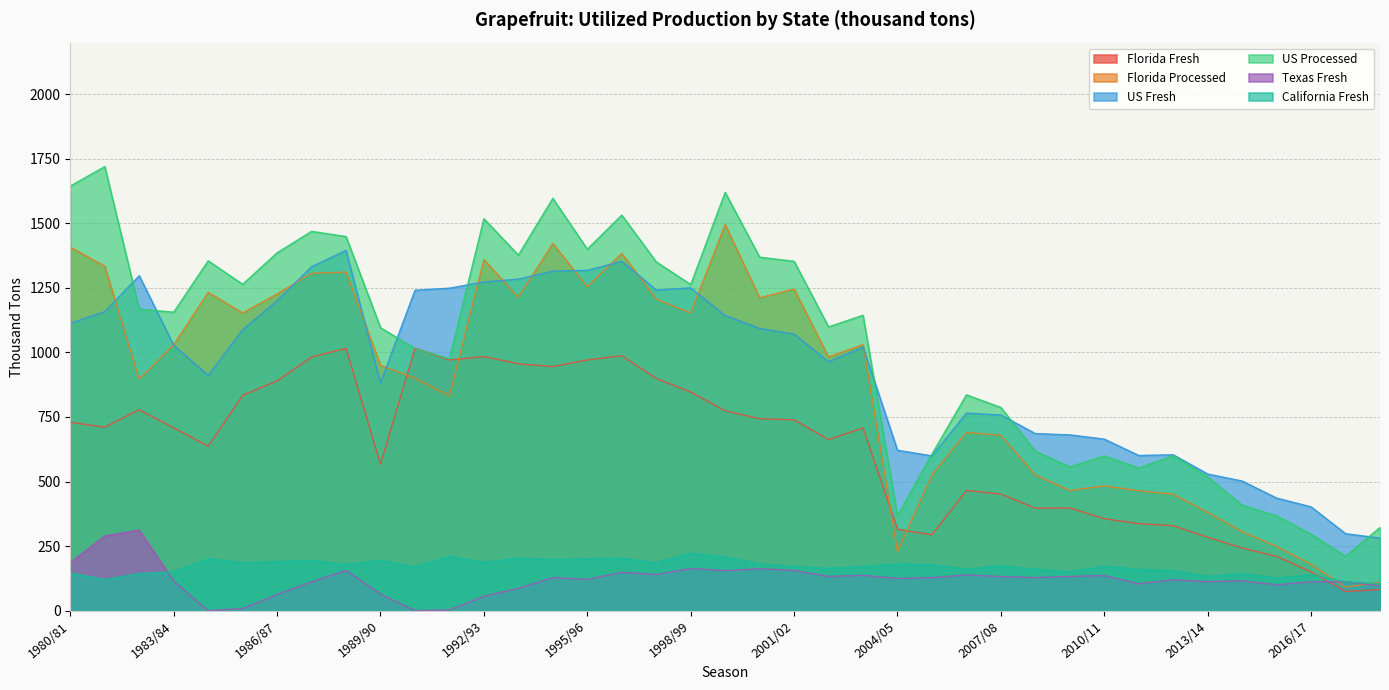

Which label corresponds to the smallest value in the chart?

1984/85